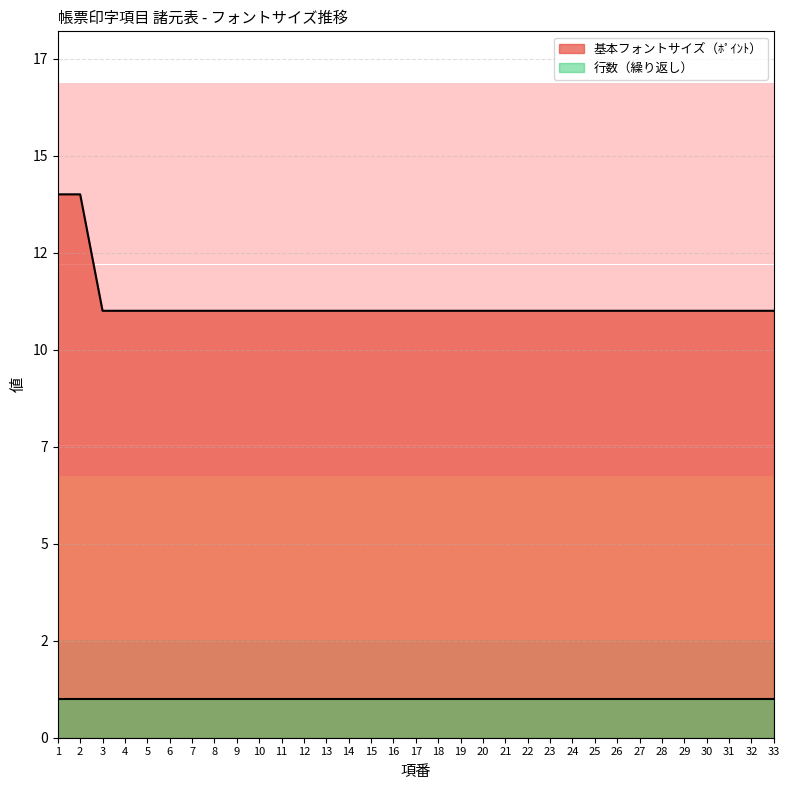

Does the chart have visible grid lines?

Yes